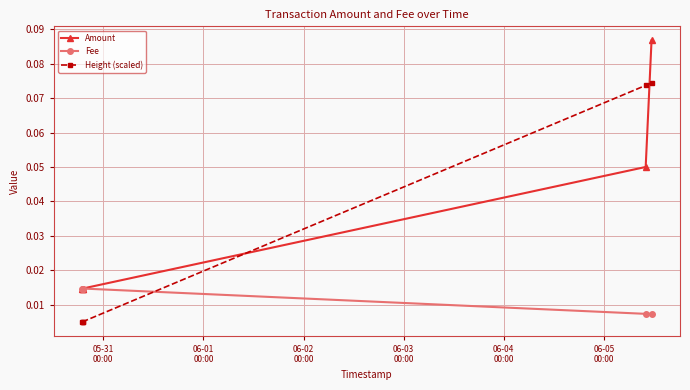

How many data points does each series have?

5